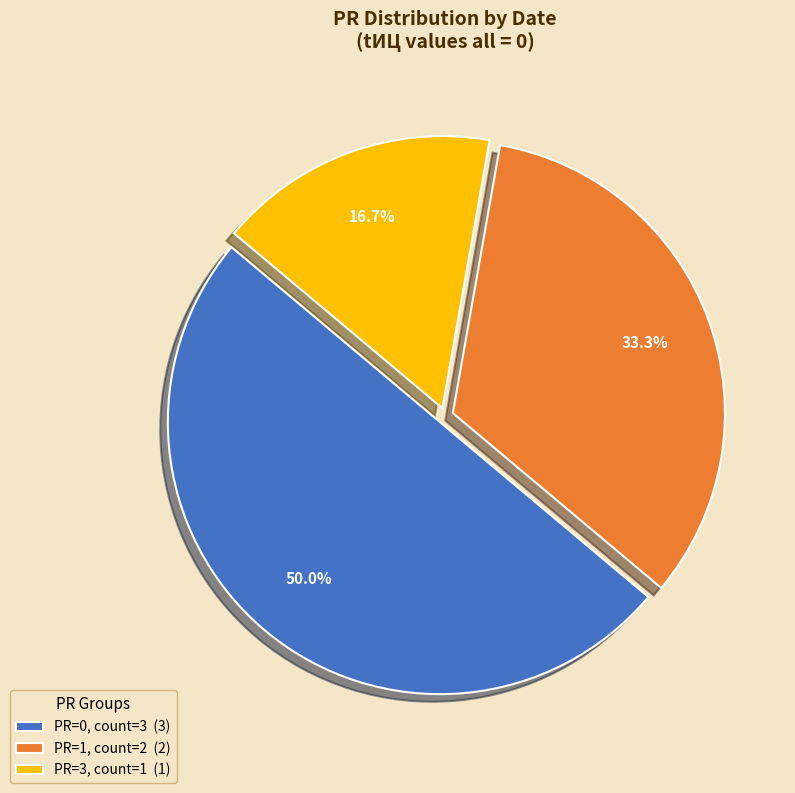

Combined, what portion of the pie is PR=0, count=3 (3) and PR=3, count=1 (1)?

66.7%